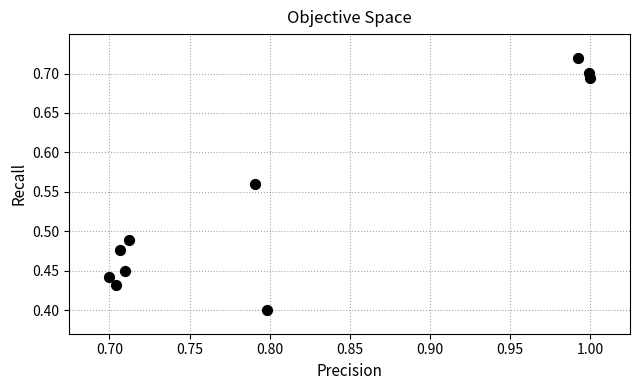

What is the range of Y values (max minus min)?

0.3